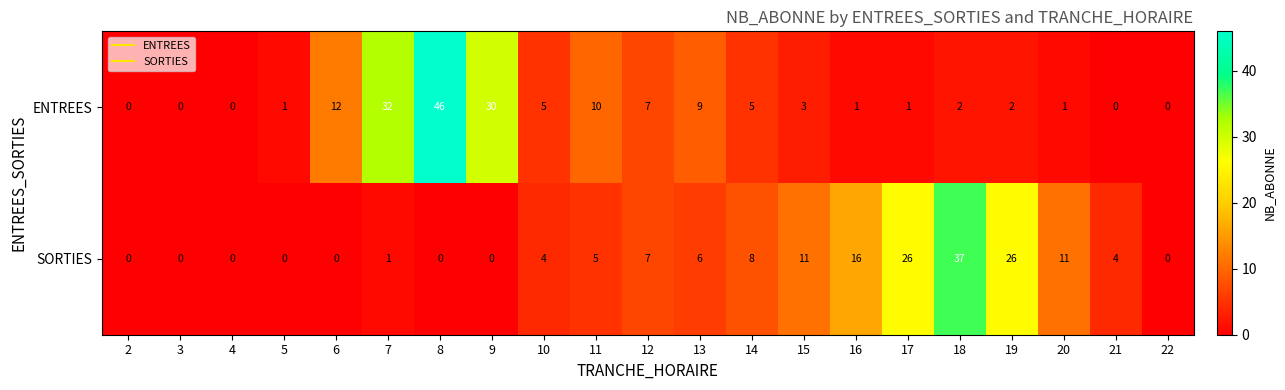

At which category is the sum across all series the highest?

8